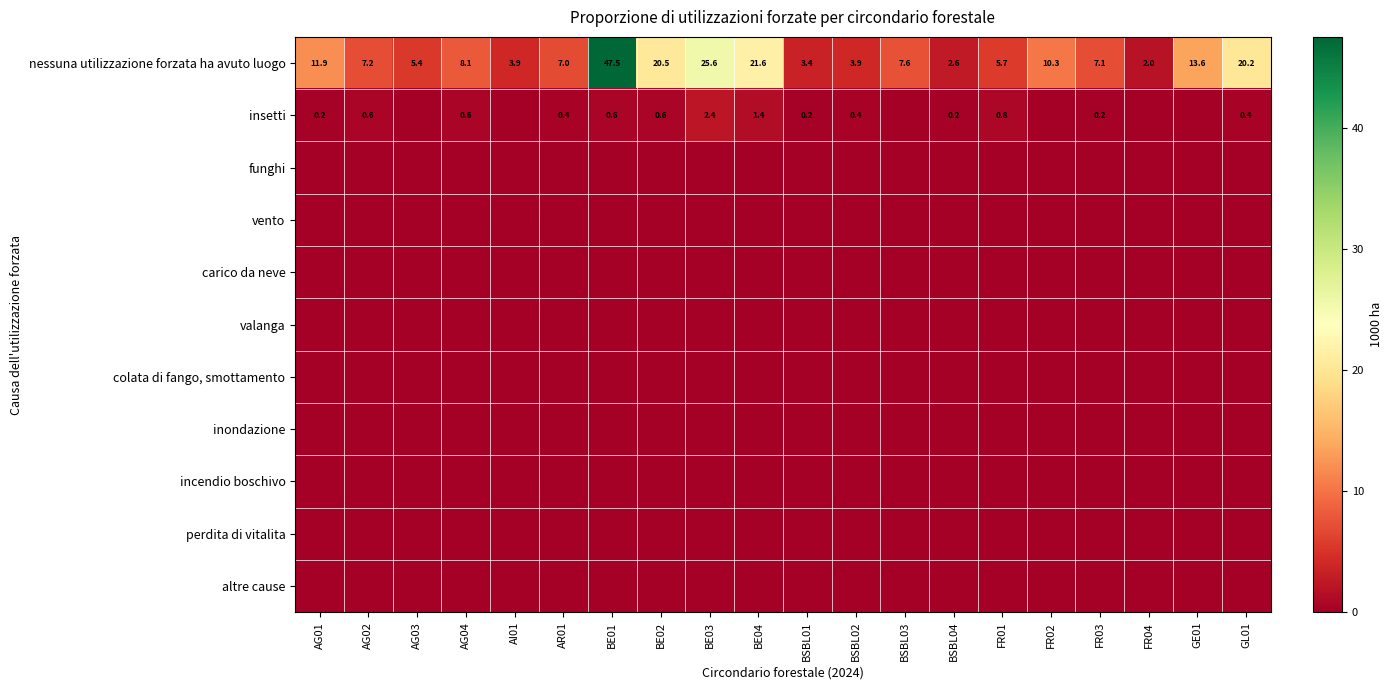

The value of nessuna utilizzazione forzata ha avuto luogo at BE02 is 10.7. True or false?

False